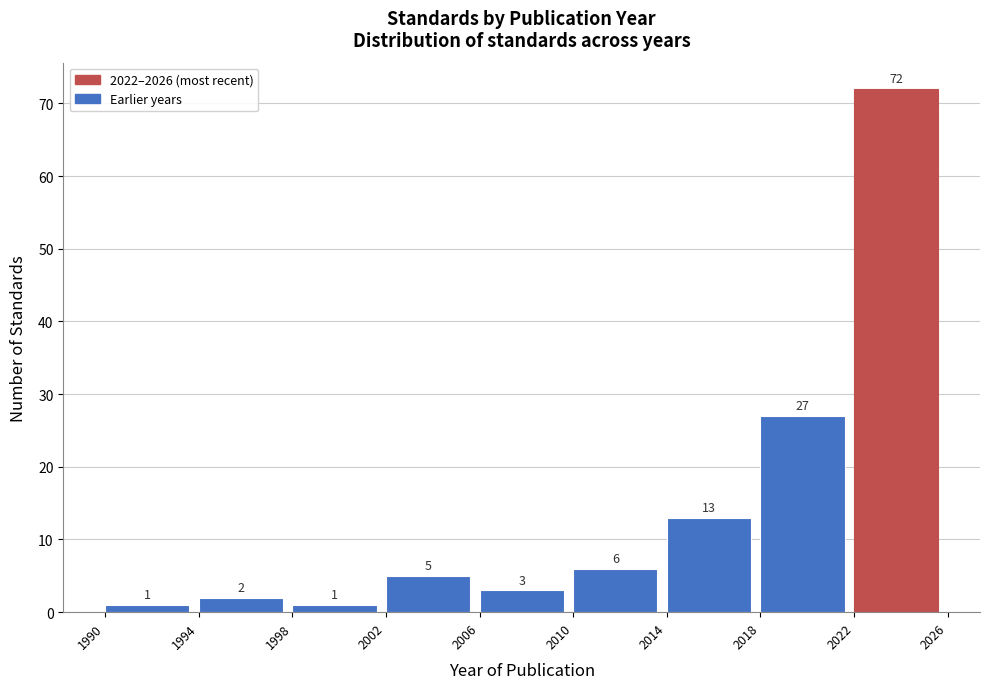

Reading left to right, list every bar in this chart as the range it spans on the x-axis followed by its height.

1990 to 1994: 1
1994 to 1998: 2
1998 to 2002: 1
2002 to 2006: 5
2006 to 2010: 3
2010 to 2014: 6
2014 to 2018: 13
2018 to 2022: 27
2022 to 2026: 72